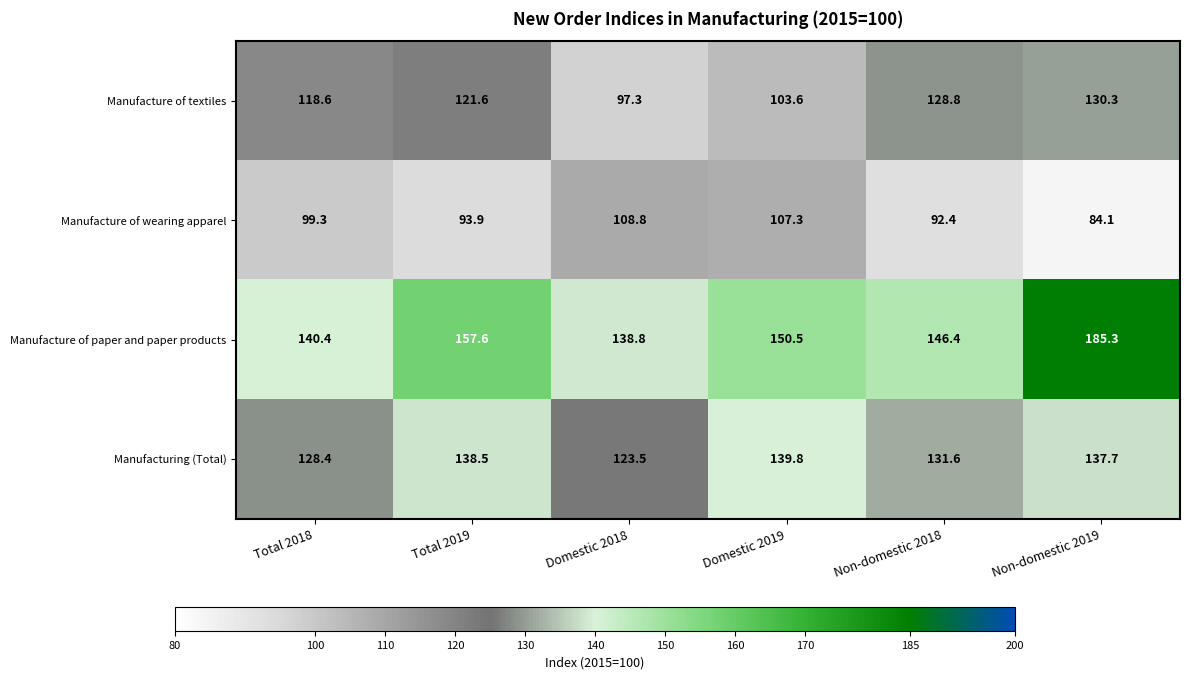

Reading left to right, transcribe all the data shown in this chart.

Manufacture of textiles: 118.6	121.6	97.3	103.6	128.8	130.3
Manufacture of wearing apparel: 99.3	93.9	108.8	107.3	92.4	84.1
Manufacture of paper and paper products: 140.4	157.6	138.8	150.5	146.4	185.3
Manufacturing (Total): 128.4	138.5	123.5	139.8	131.6	137.7